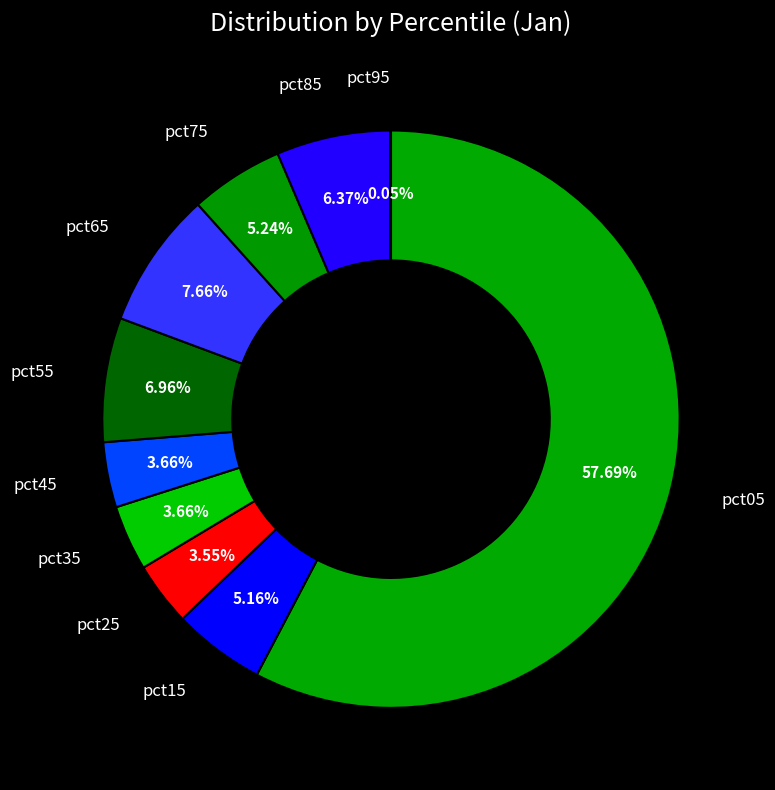

What is the majority slice?

pct05